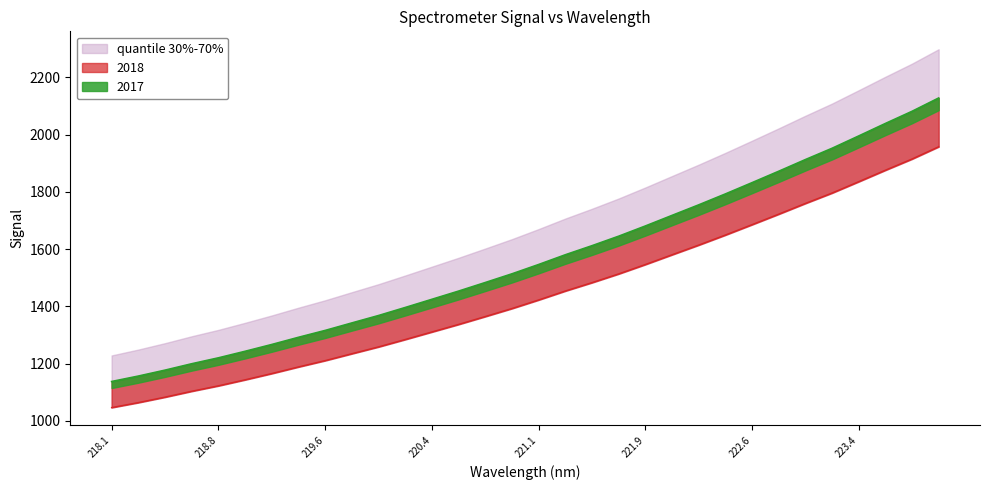

How many data points in y are above 1422?

16